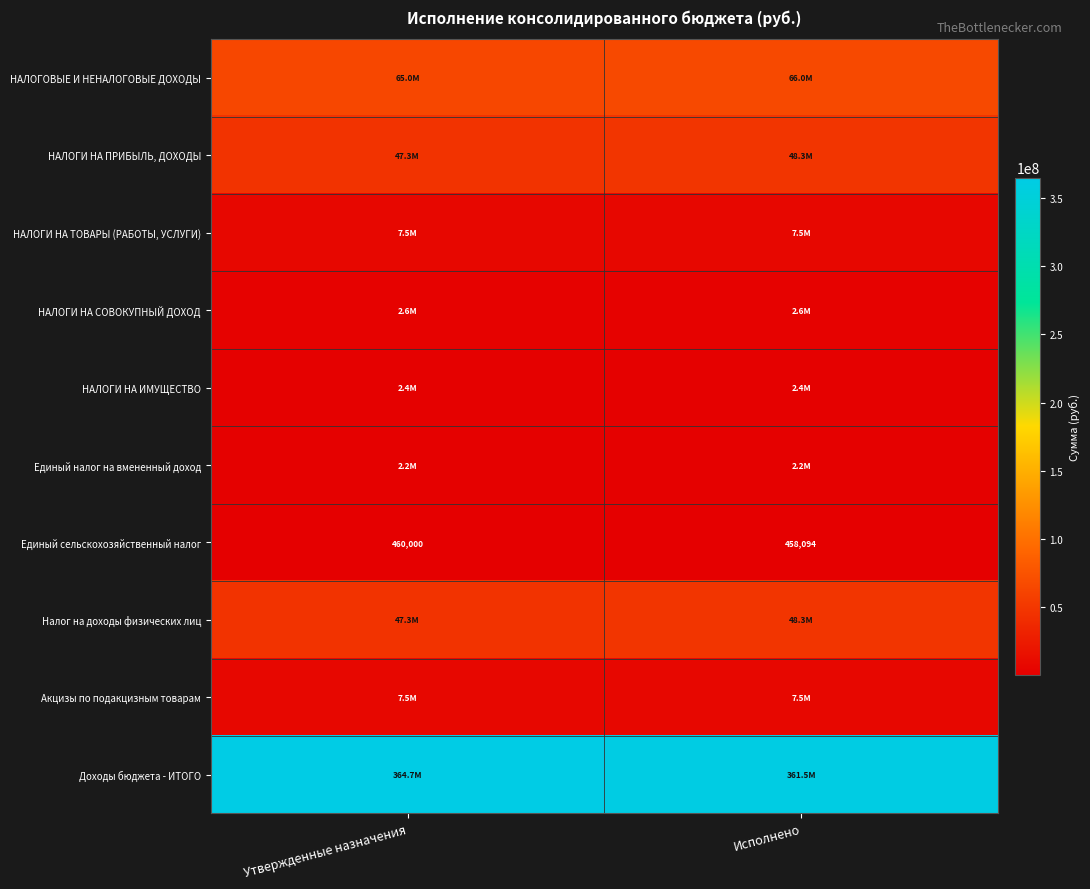

What is the sum of the НАЛОГИ НА ИМУЩЕСТВО values at Исполнено and Утвержденные назначения?

4789045.6